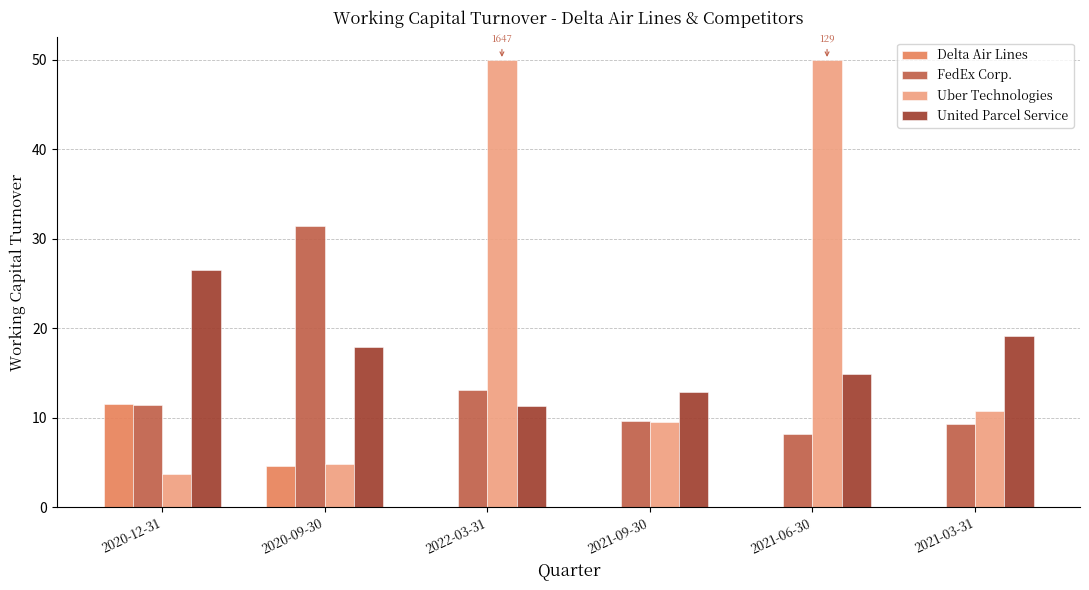

What is the total value across all series at 2021-06-30?

73.0